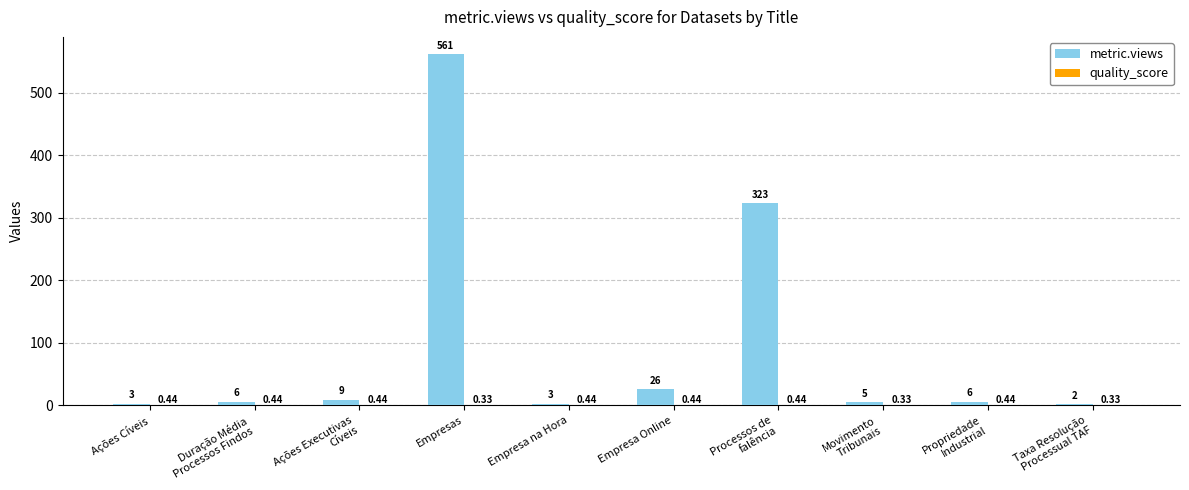

Which series has the largest total across all categories?

metric.views